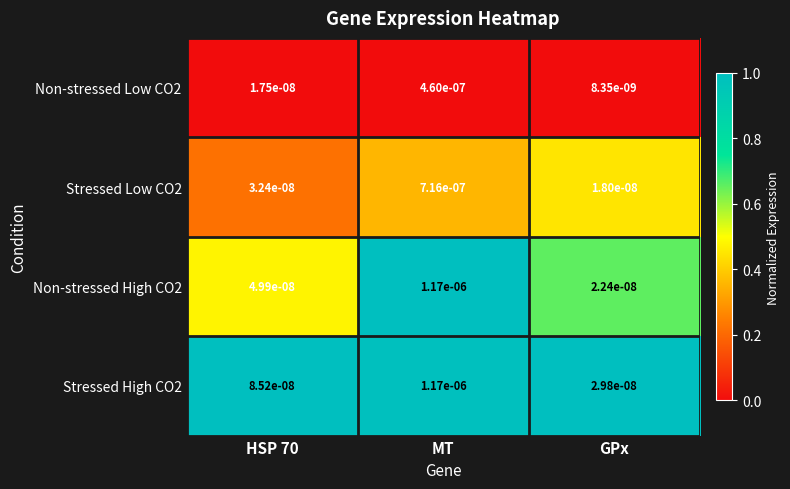

Which category has the lowest value across all series?

GPx